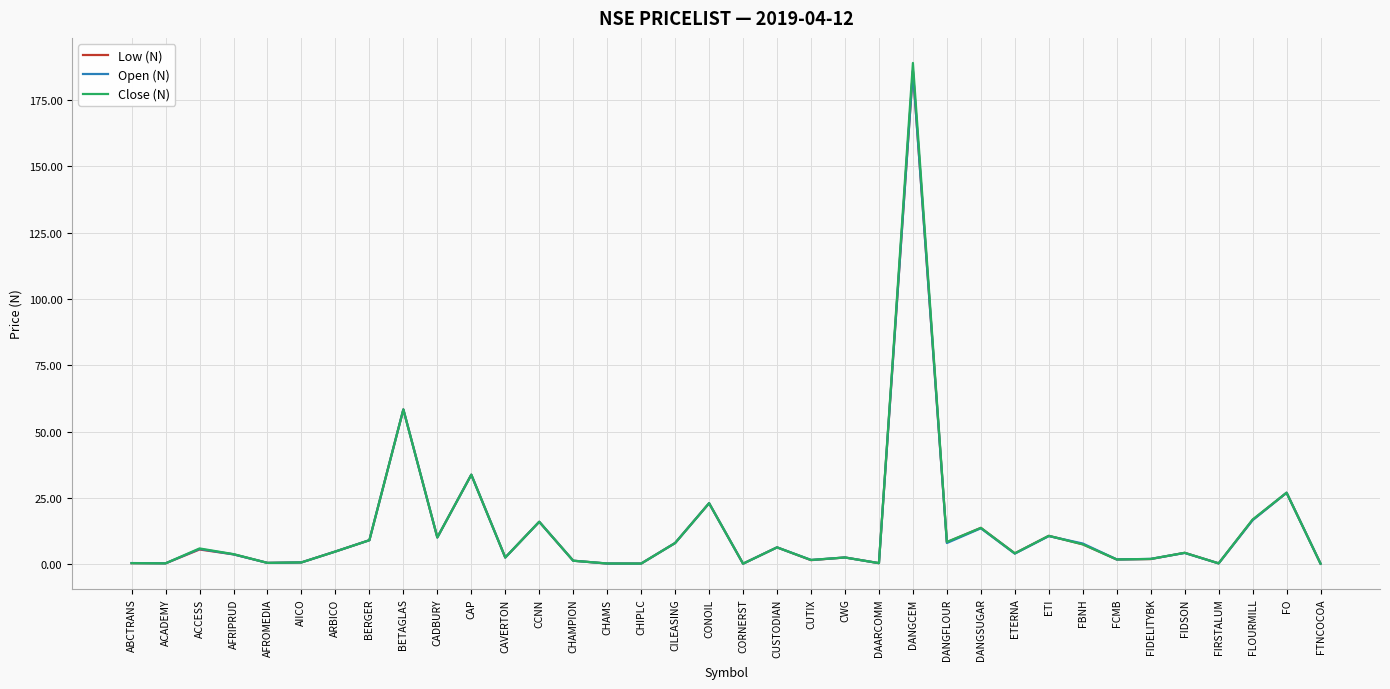

Which series has the widest spread of values?

Close (N)